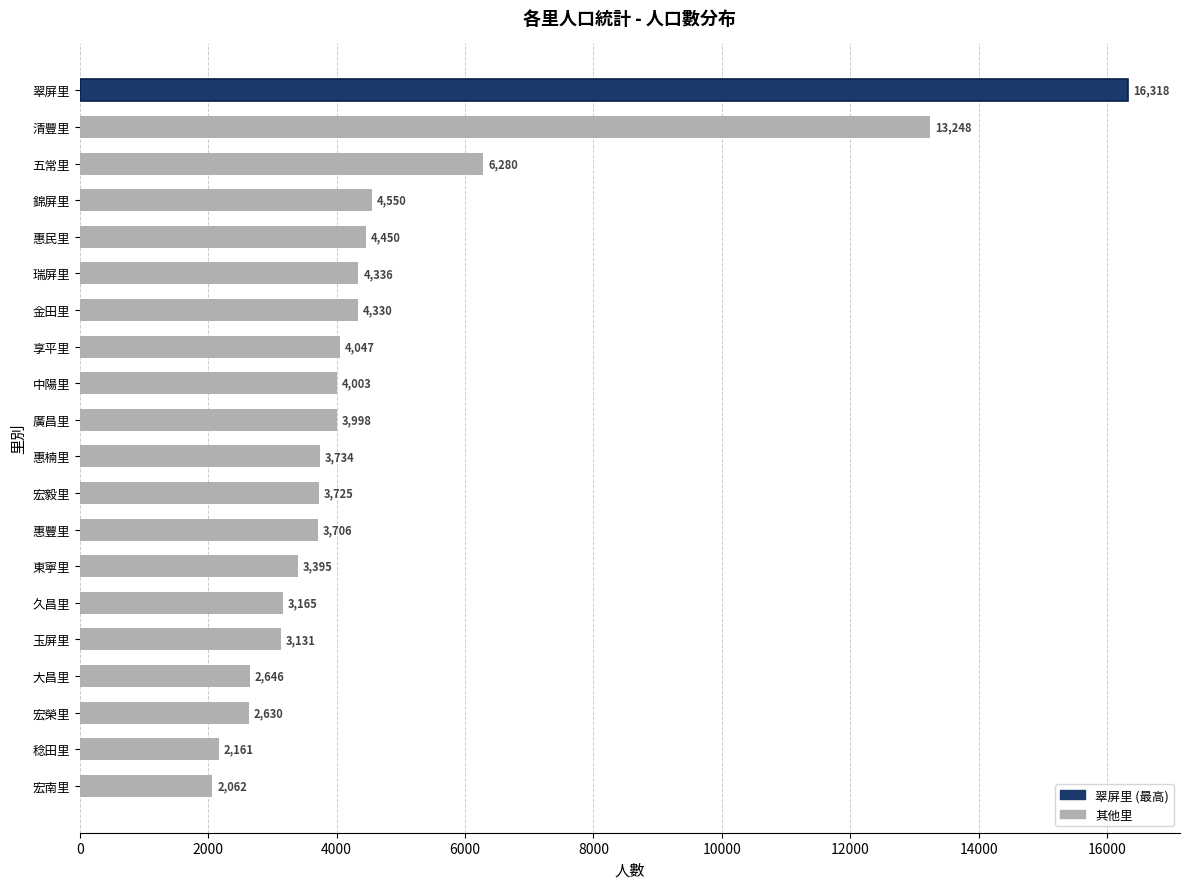

Where is the data nearest to the value 9190?

五常里